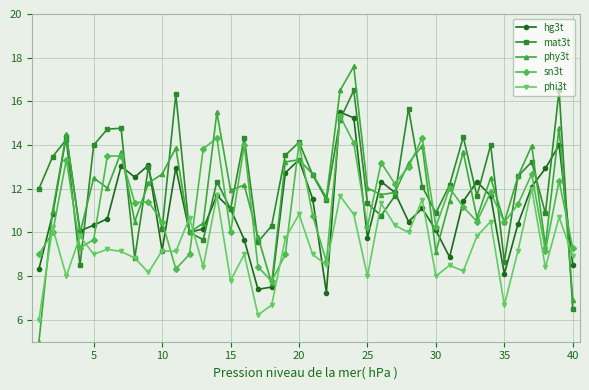

True or false: mat3t has more than 1 interior local peaks.

True